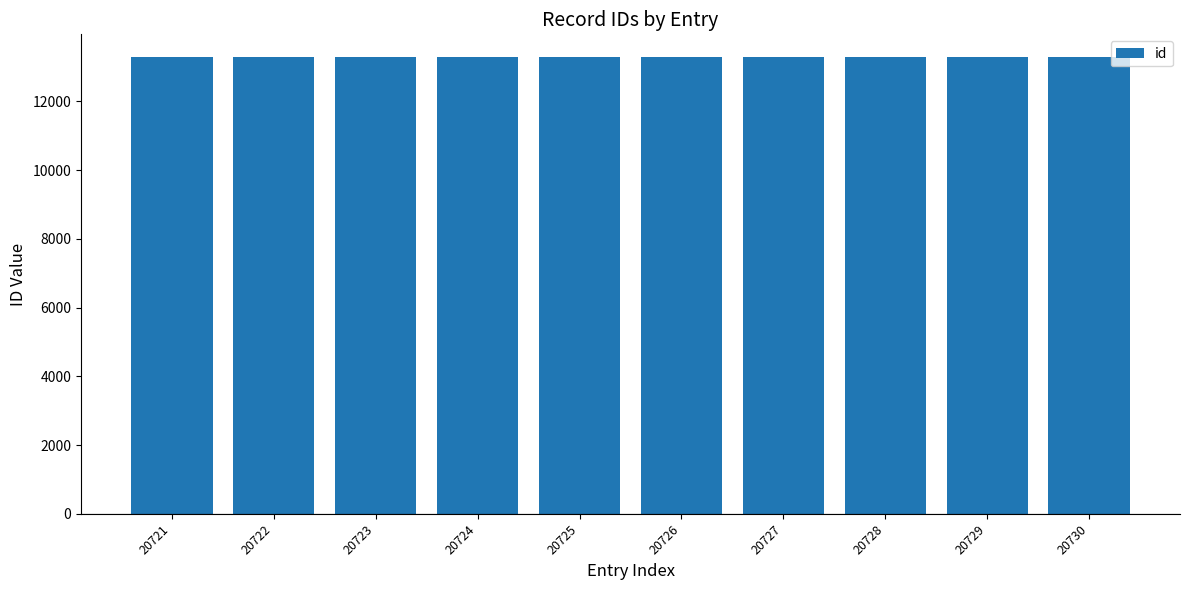

Is it true that the value at 20723 is 13281?

True